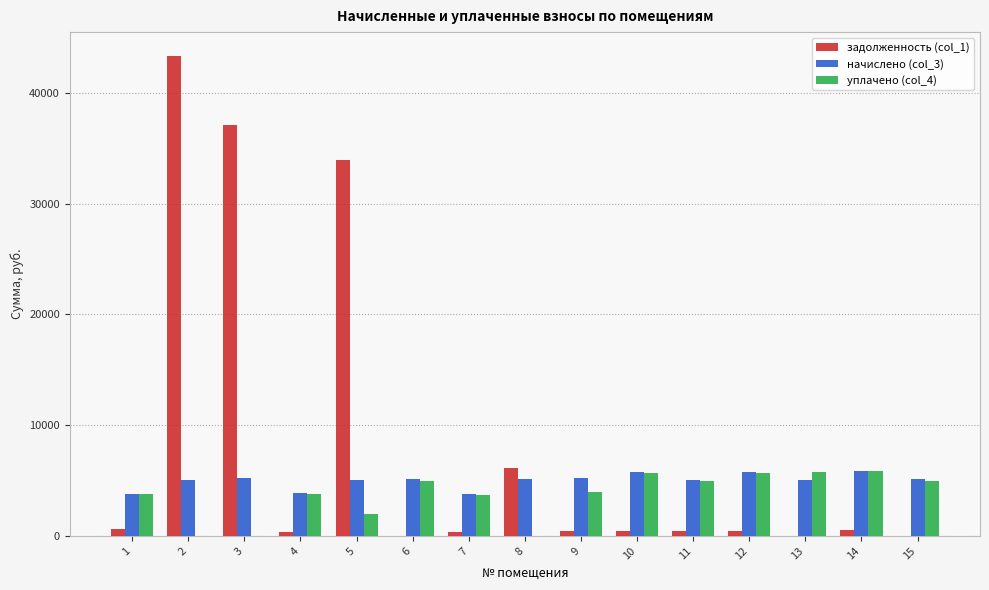

What are all the series names shown in the legend?

задолженность (col_1), начислено (col_3), уплачено (col_4)